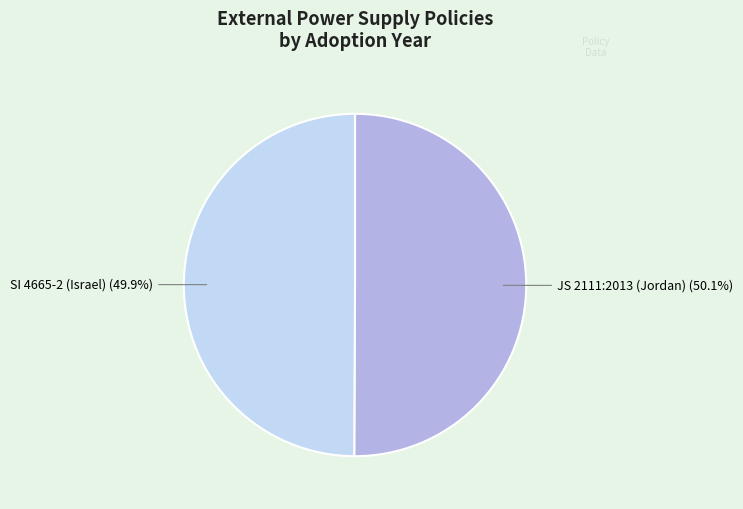

Approximately how many times larger is the value at SI 4665-2 (Israel) compared to JS 2111:2013 (Jordan)?

1.0